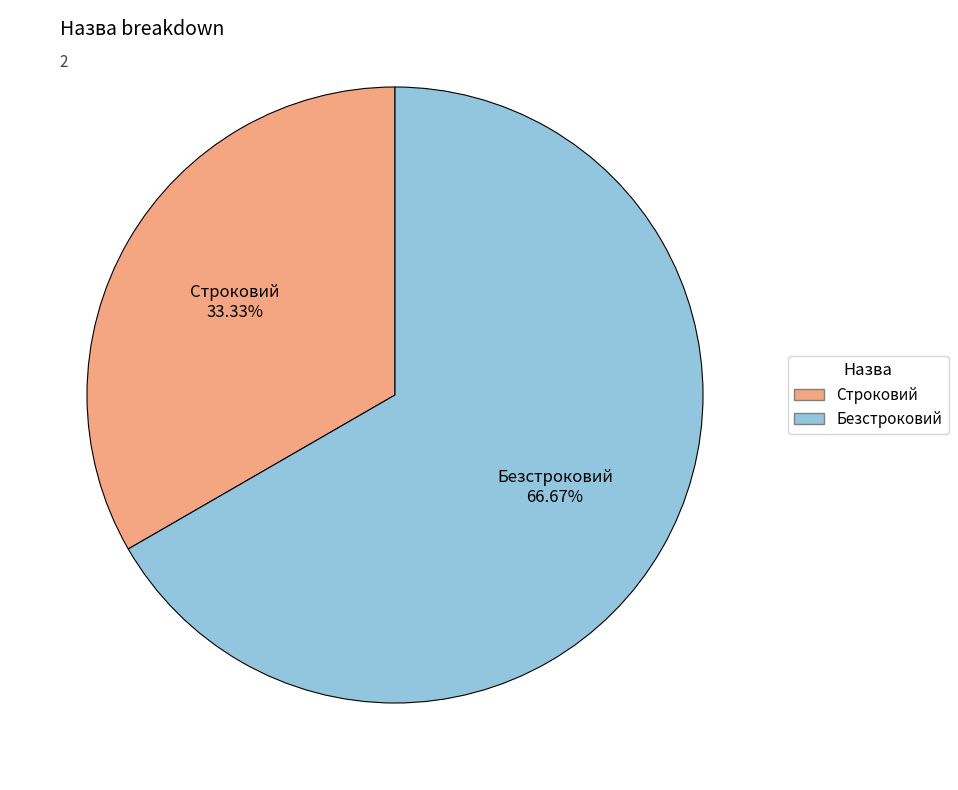

What percentage do Безстроковий and Строковий together represent?

100.0%